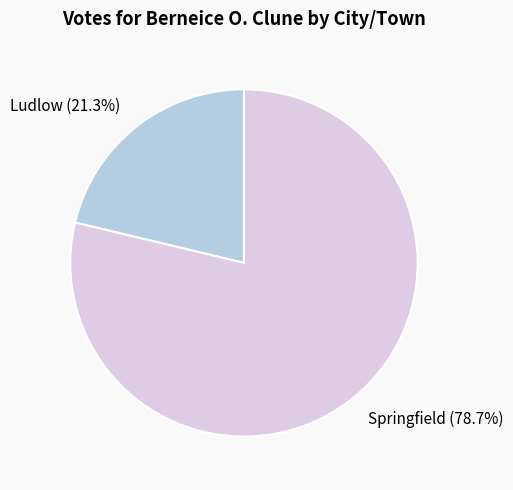

What is the ratio of the value at Springfield to the value at Ludlow?

3.7